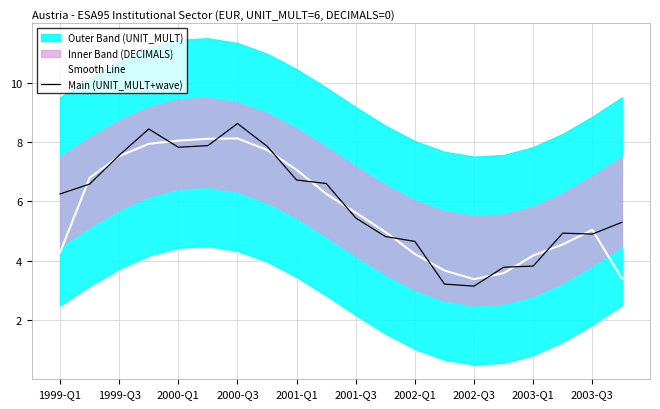

In Main (UNIT_MULT+wave), how many points are higher than both neighbors (excluding endpoints)?

3